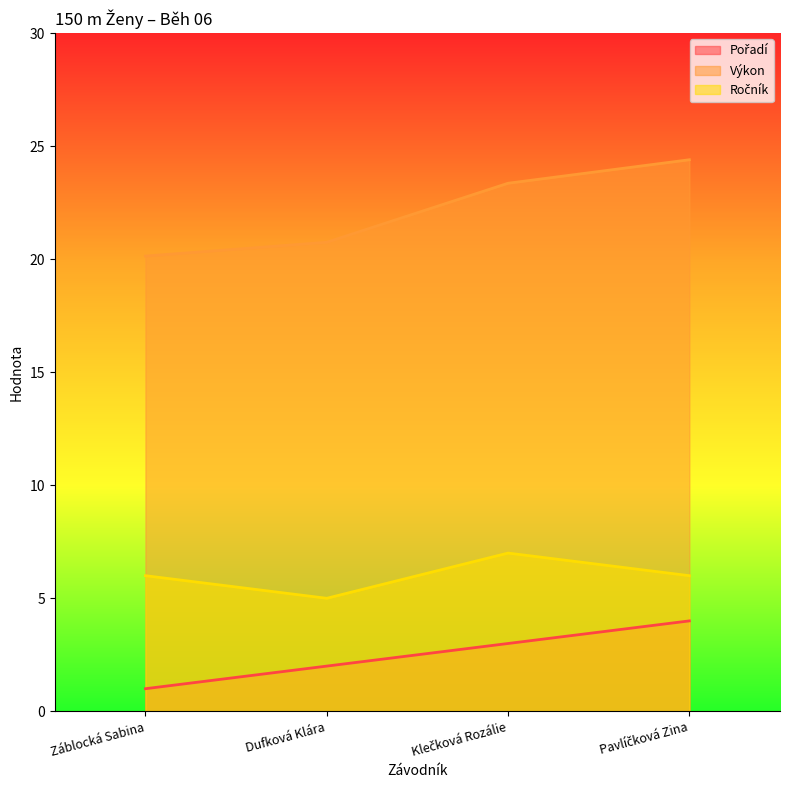

Count the Ročník values in the range 6 to 7.

3